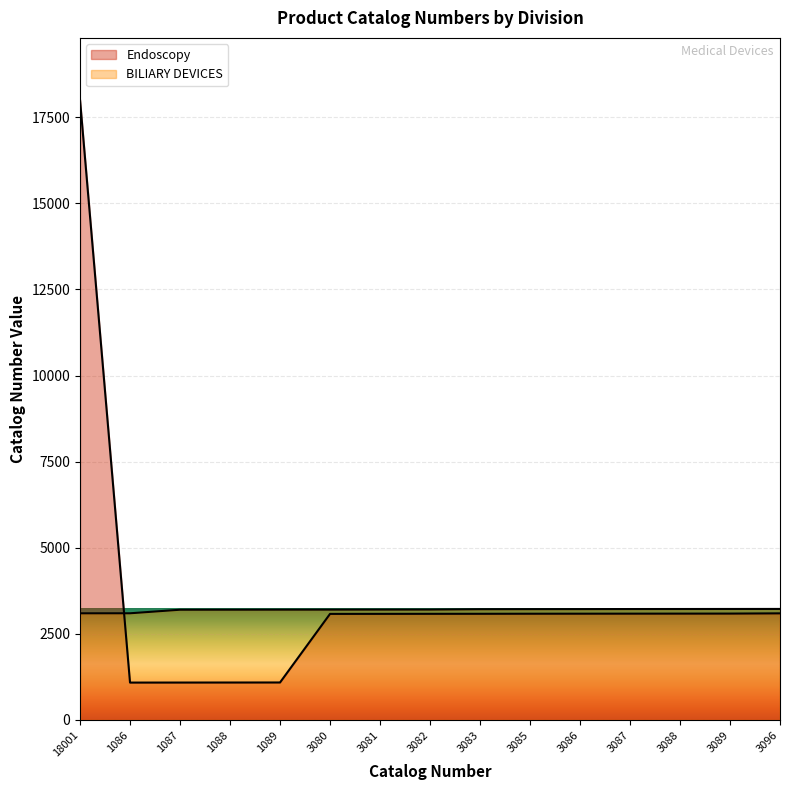

Which category has the lowest value across all series?

1086